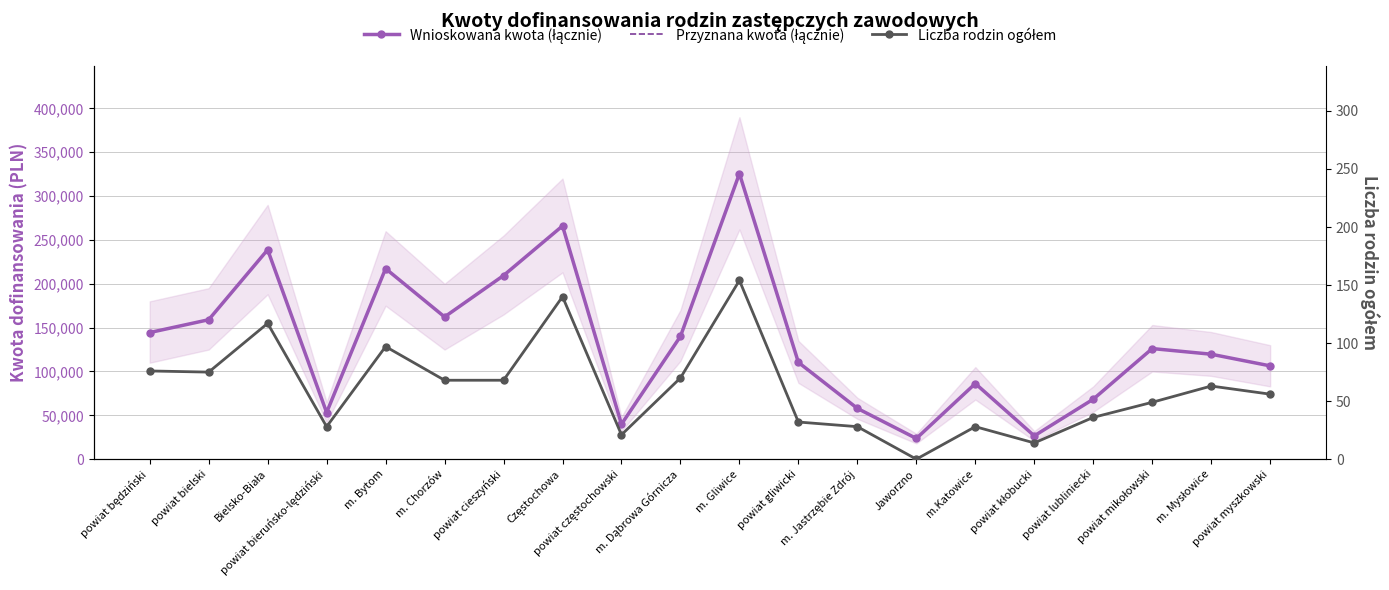

List the series in order of their peak value, lowest first.

Liczba rodzin ogółem, Wnioskowana kwota (łącznie), Przyznana kwota (łącznie)